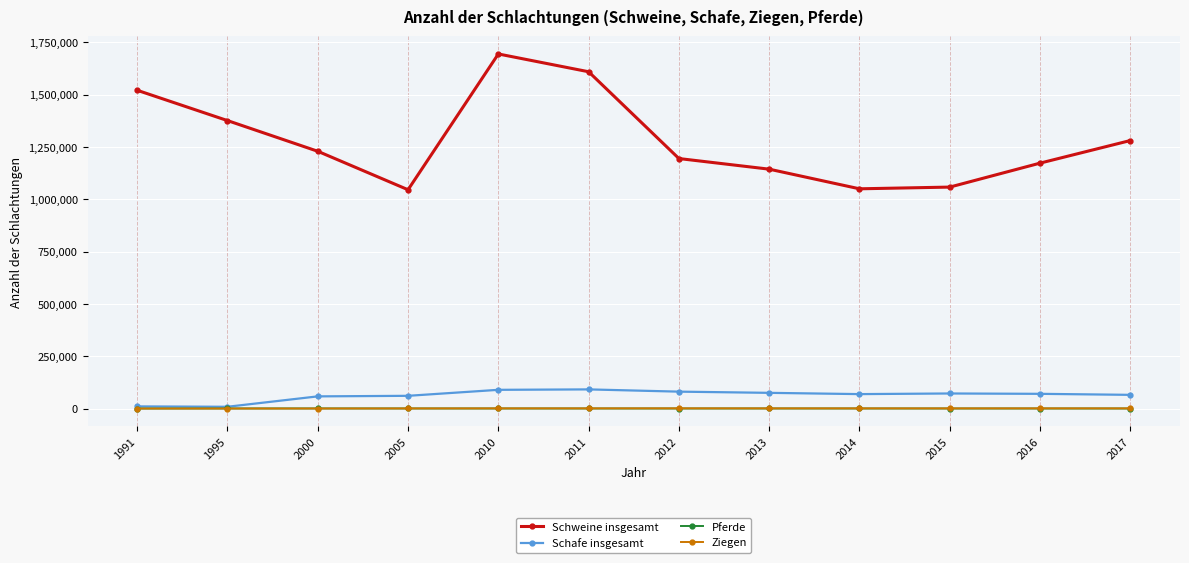

Is the value of Schweine insgesamt at 2000 greater than the value of Schafe insgesamt at 1995?

Yes